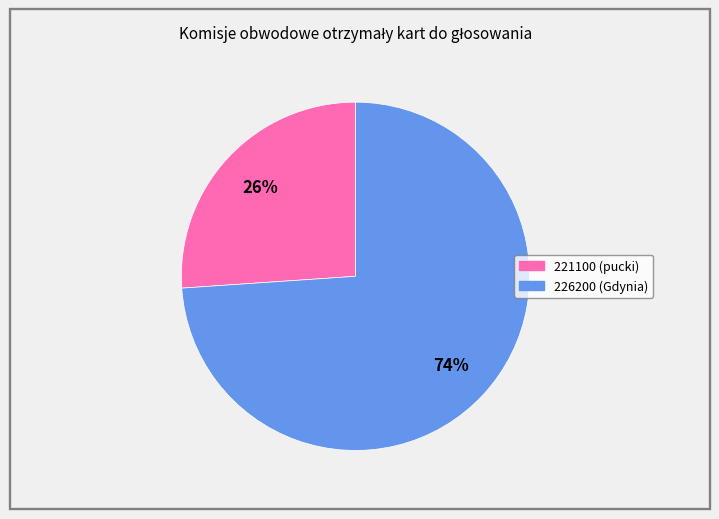

To the nearest percent, what is the combined percentage of 226200 (Gdynia) and 221100 (pucki)?

100%